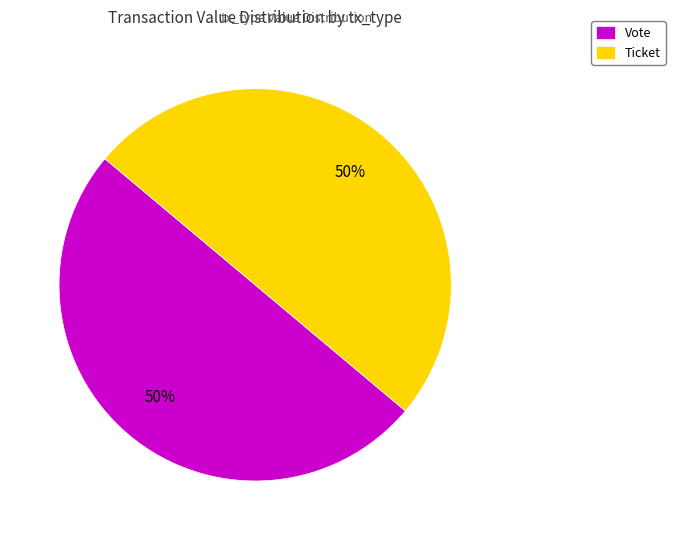

What is the ratio of the value at Vote to the value at Ticket?

1.0